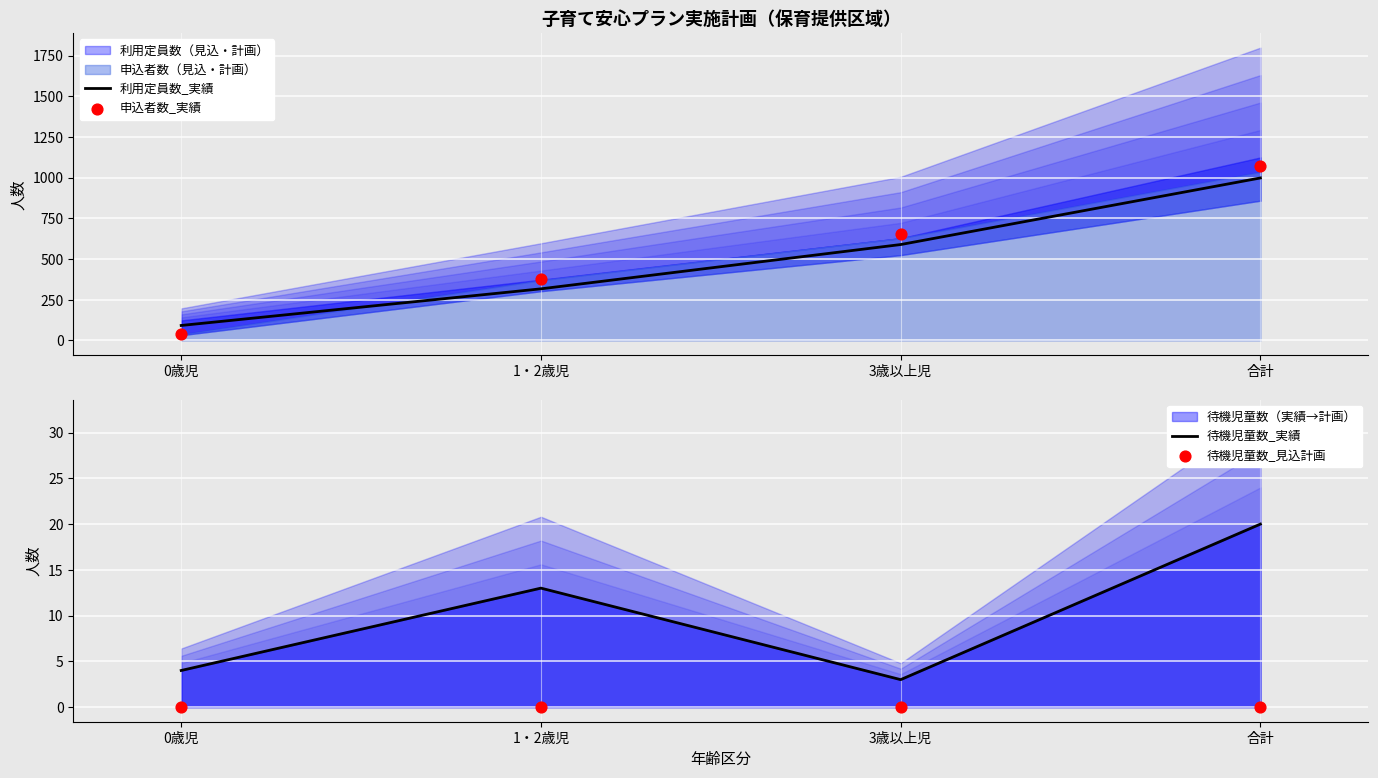

At which category is the sum across all series the highest?

合計